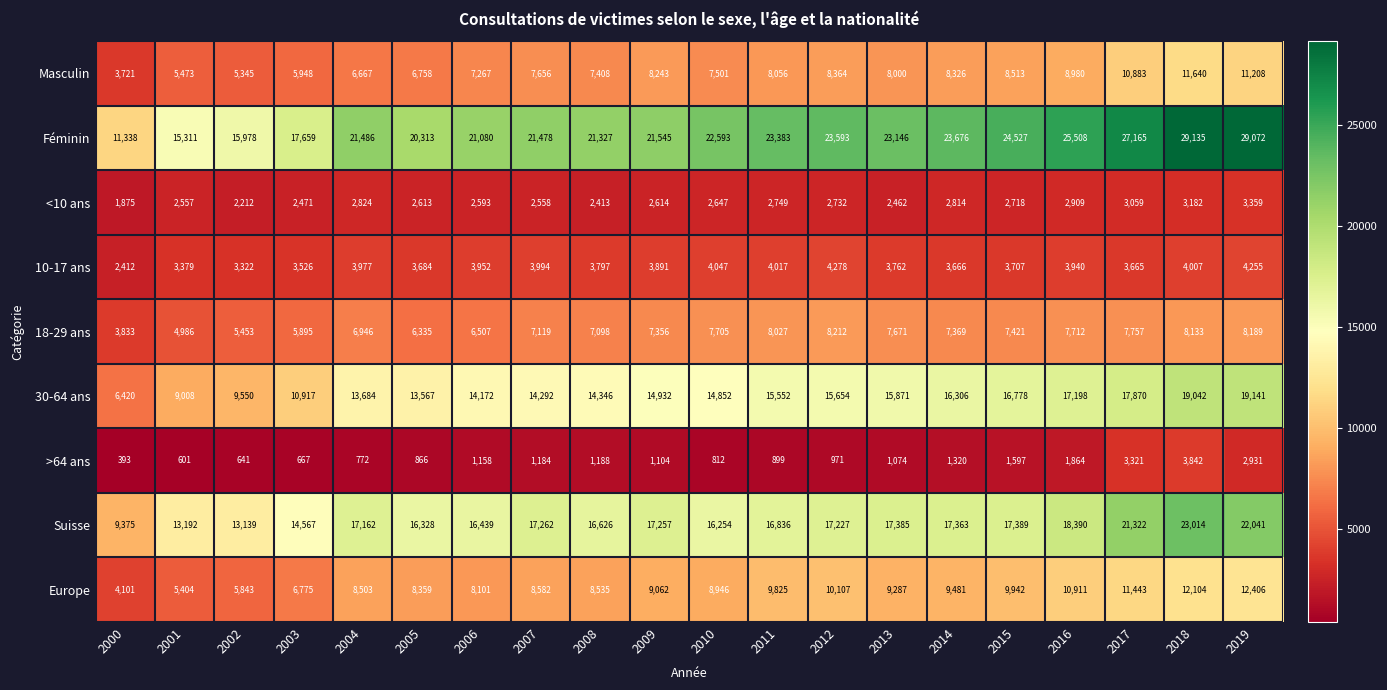

What is the approximate value of Suisse at 2014, to the nearest 100?

17400